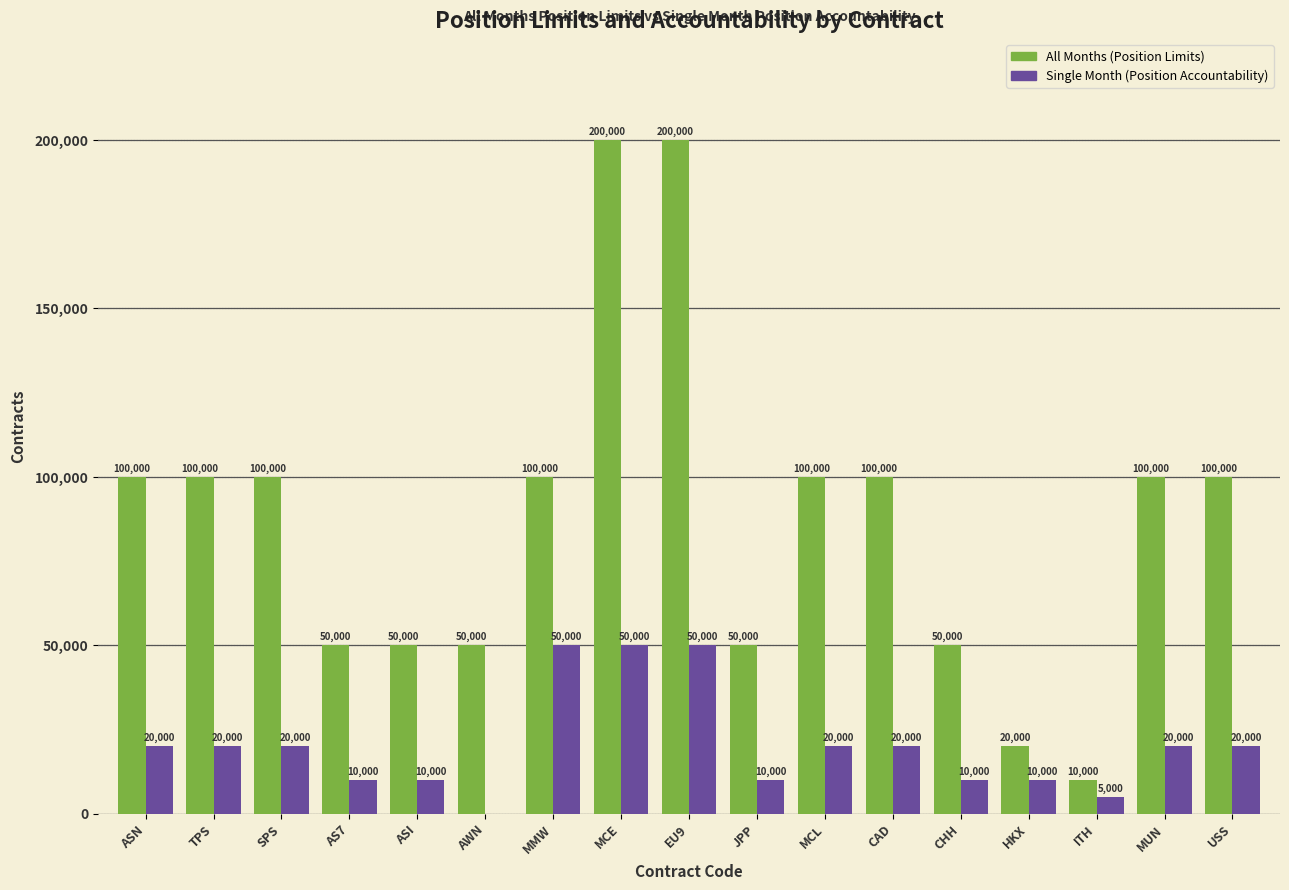

The value of All Months (Position Limits) at ITH is 17021. True or false?

False